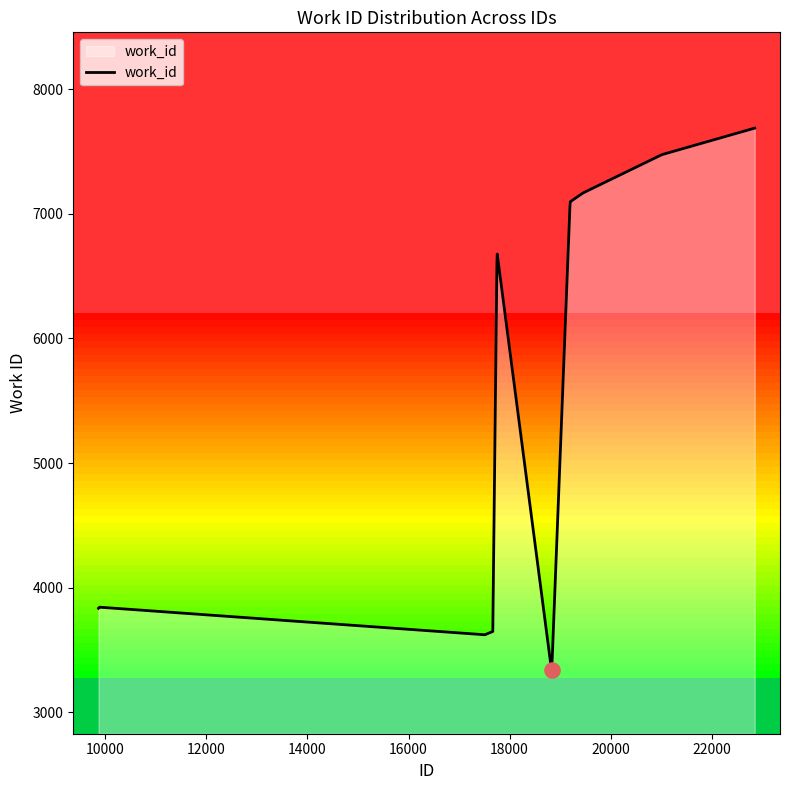

Between 22852 and 21015, which is larger?

22852